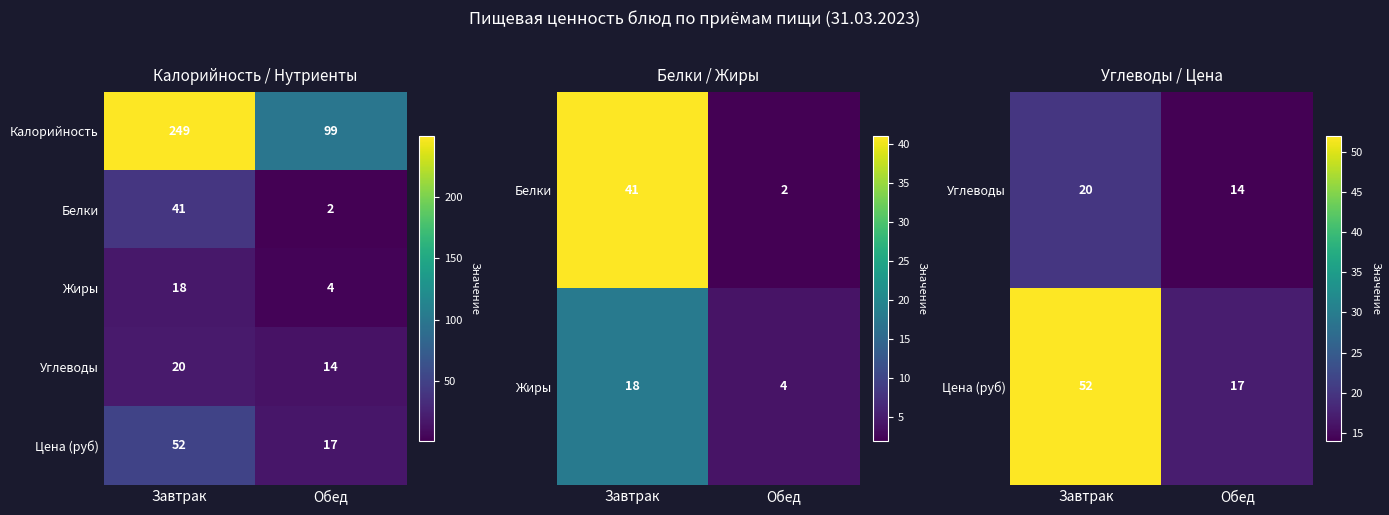

True or false: Калорийность has a value of 431 at Завтрак.

False